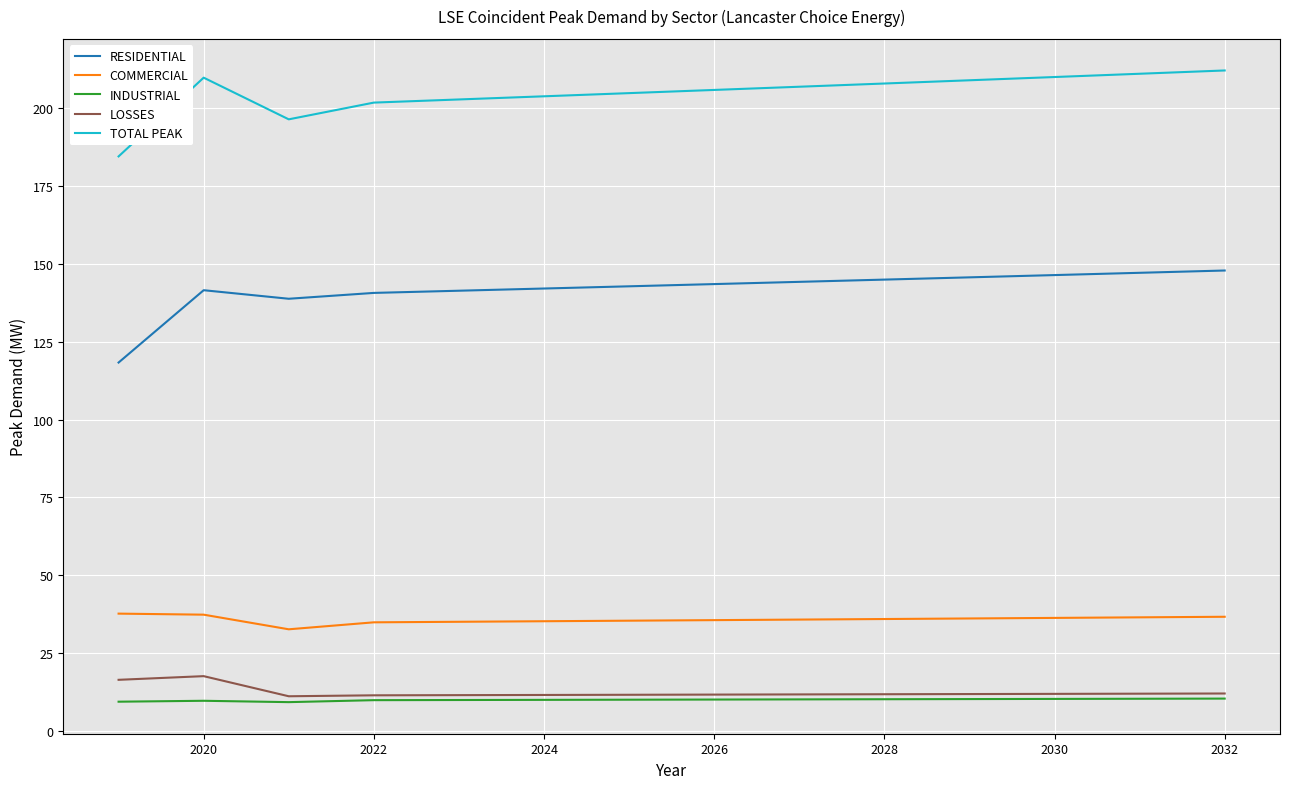

What is the maximum value shown in the chart?

212.1